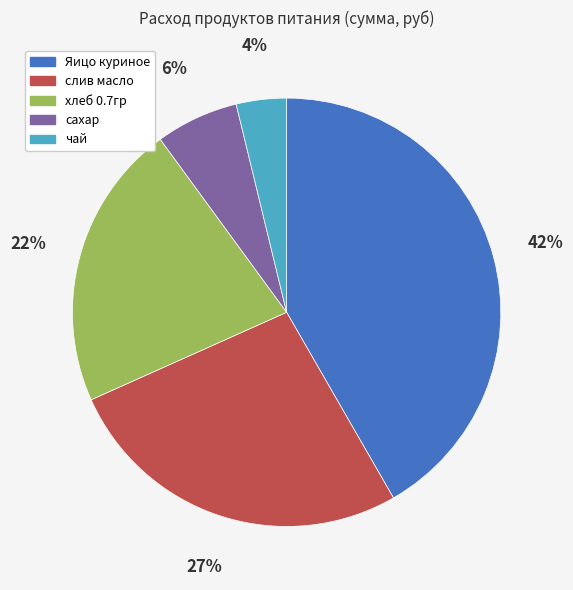

Rank the categories by value from lowest to highest.

чай, сахар, хлеб 0.7гр, слив масло, Яицо куриное